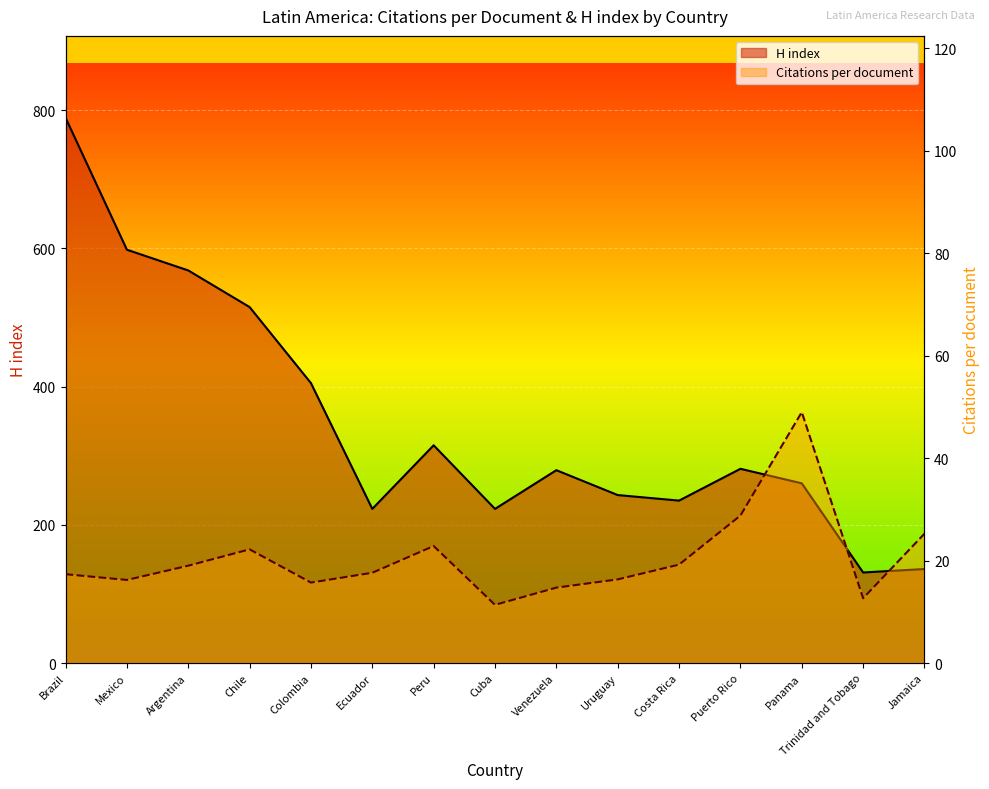

Where is H index line nearest to the value 460?

Chile